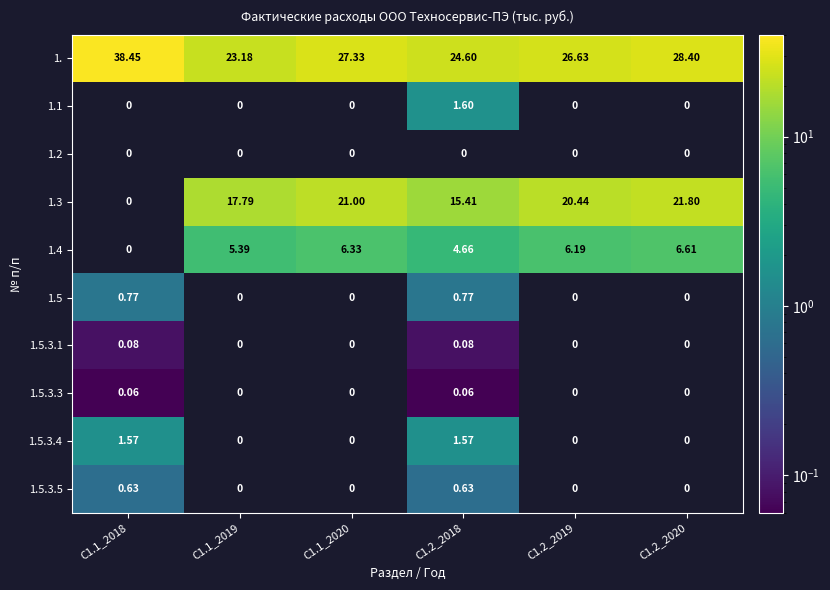

How many values in 1.5 are above zero?

2